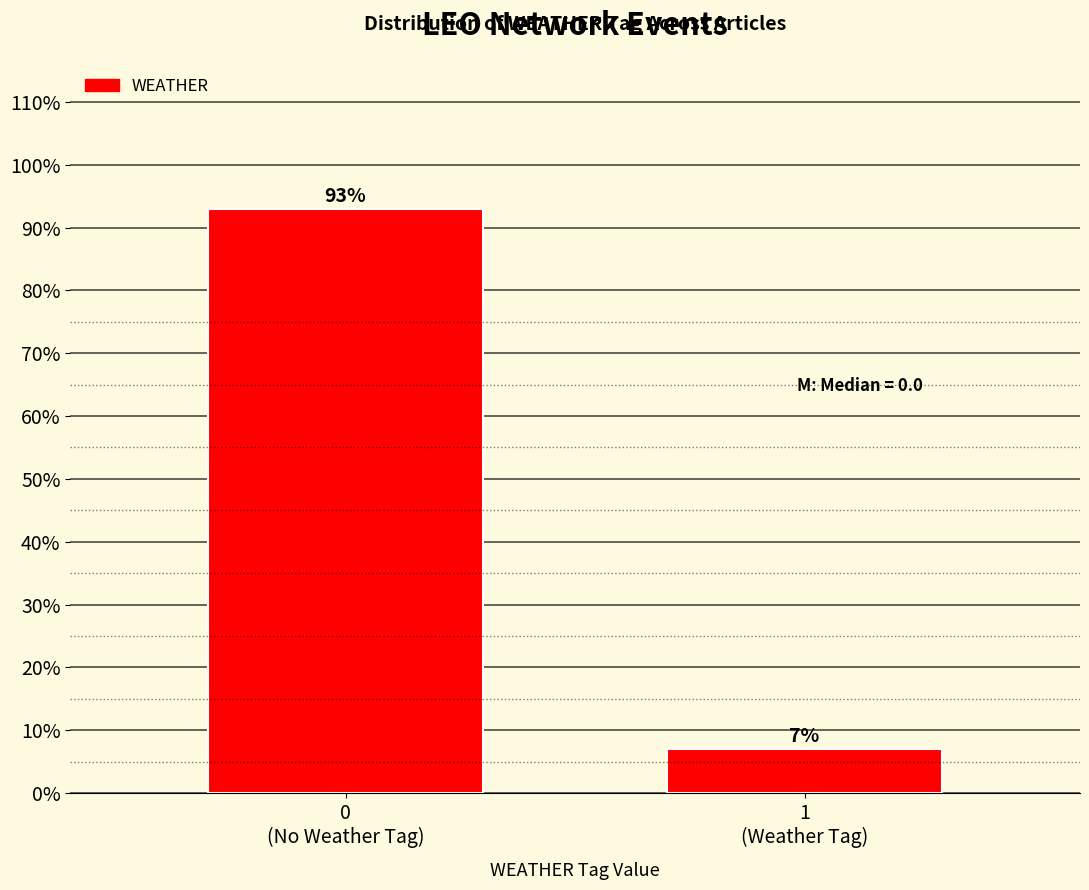

Reading left to right, transcribe all the data shown in this chart.

93.0	7.0